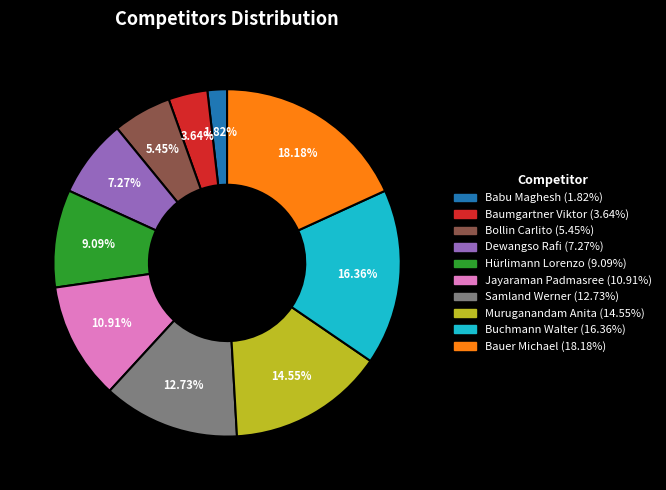

How many segments does this pie chart have?

10